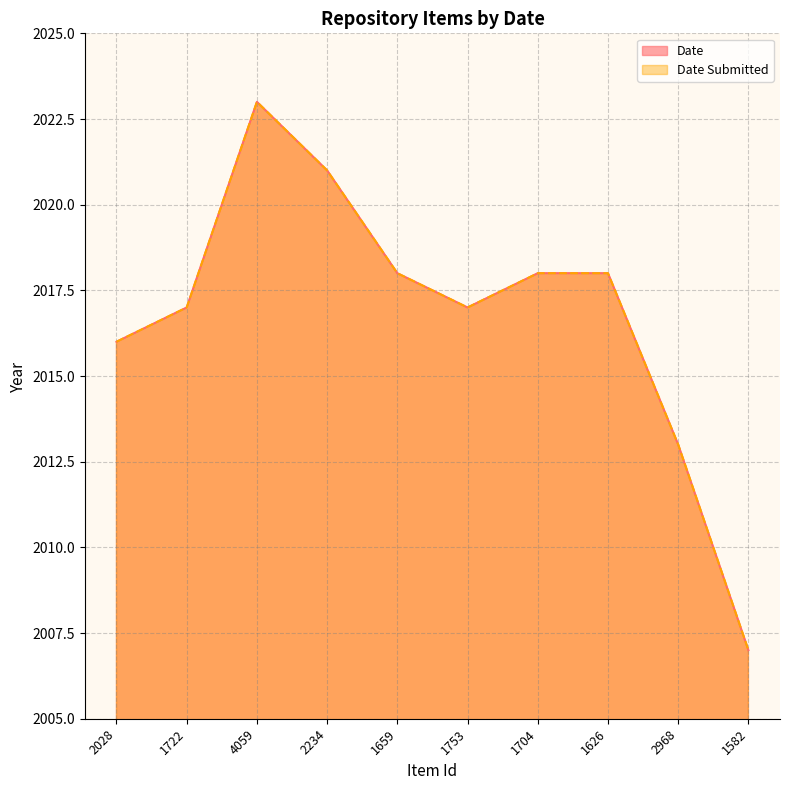

What value does the Date series have at 1722, to the nearest 5?

2015